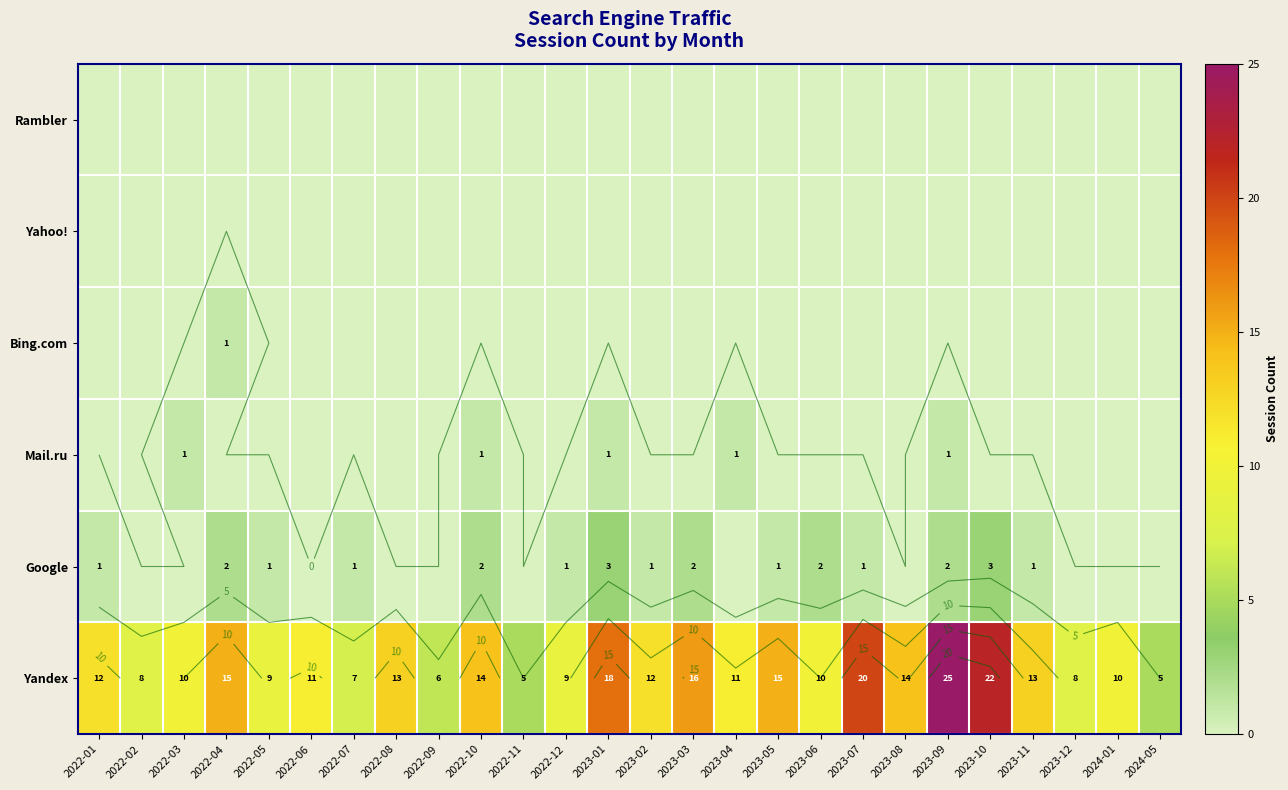

At which label does Bing.com reach its minimum?

2022-01